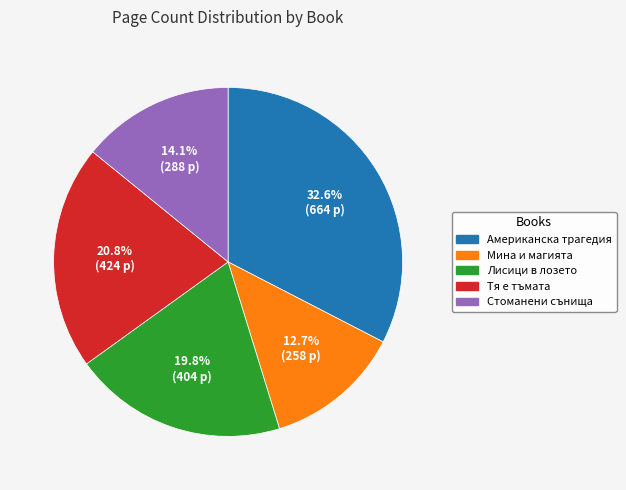

Rank the categories by value from highest to lowest.

Американска трагедия, Тя е тъмата, Лисици в лозето, Стоманени сънища, Мина и магията